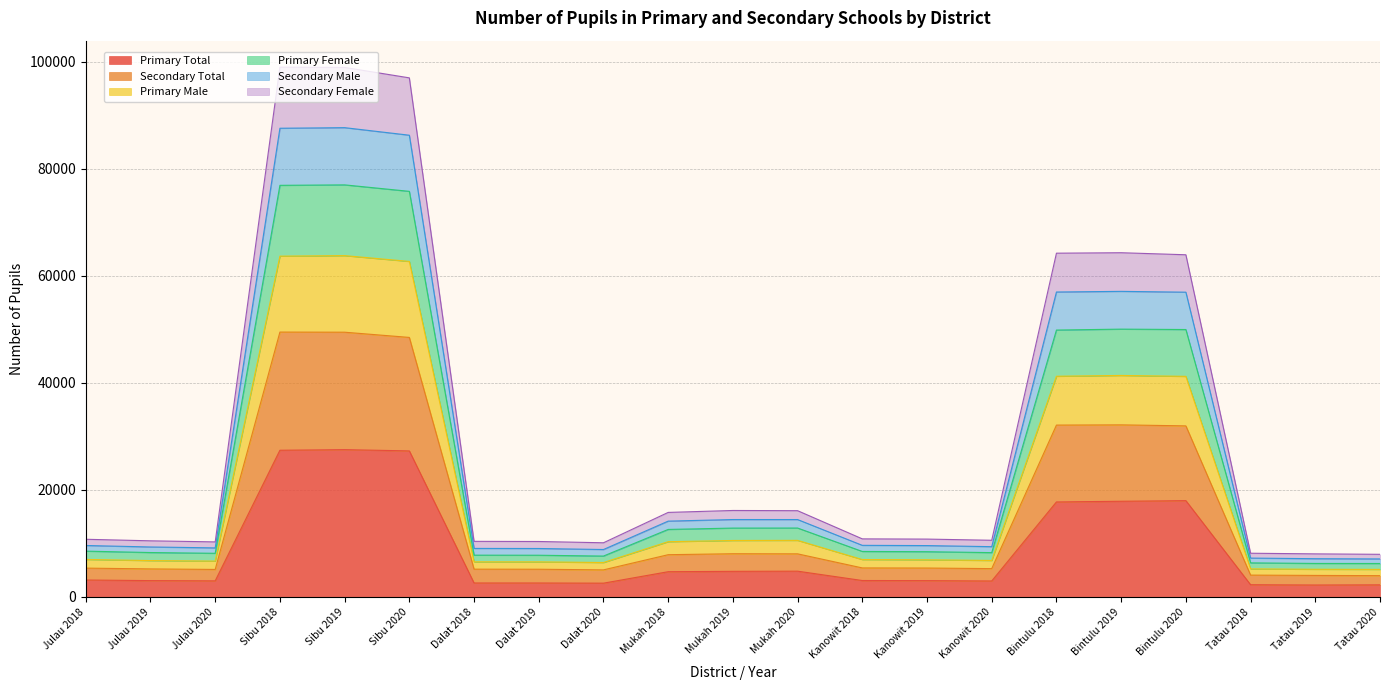

Which category has the highest value in the Primary Male series?

Sibu 2019